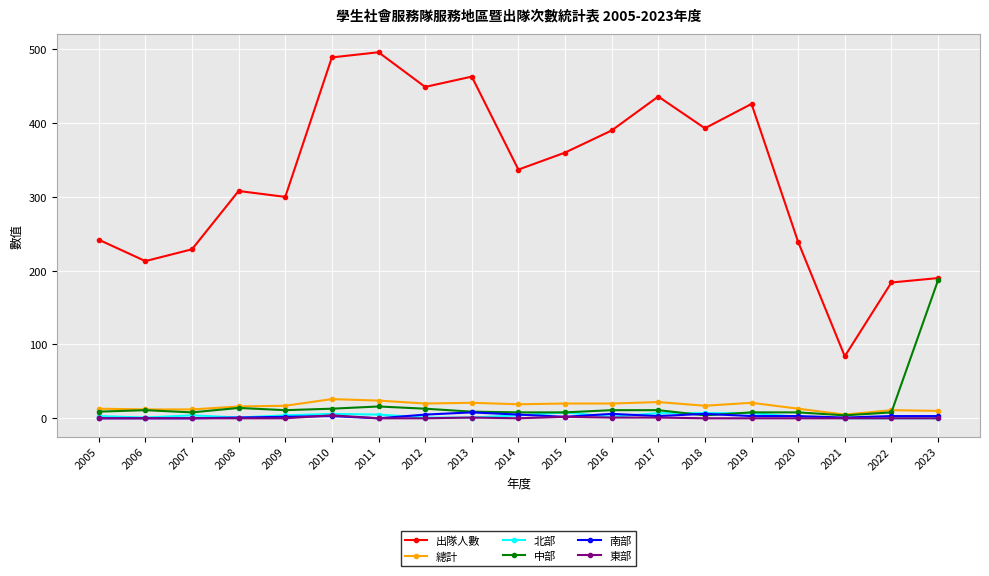

How many data points does each series have?

19